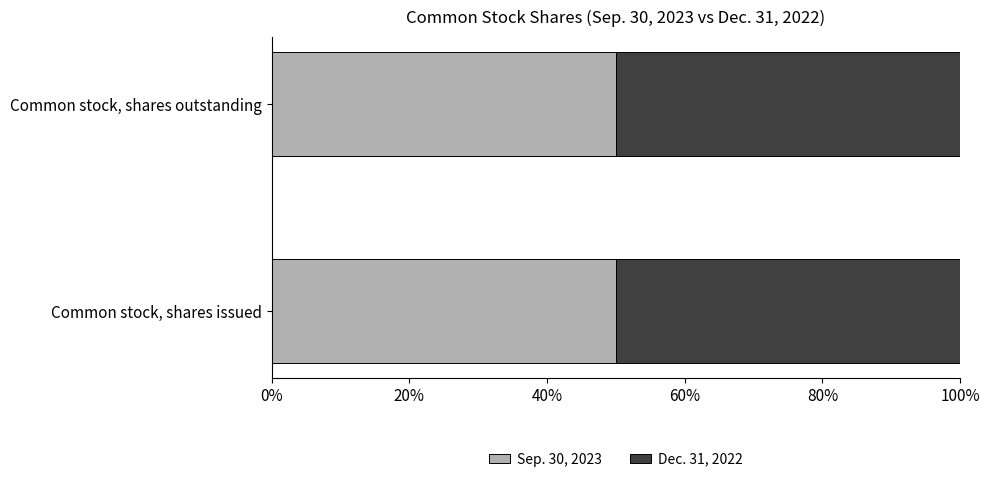

What is the highest value of the Sep. 30, 2023 series?

50.0